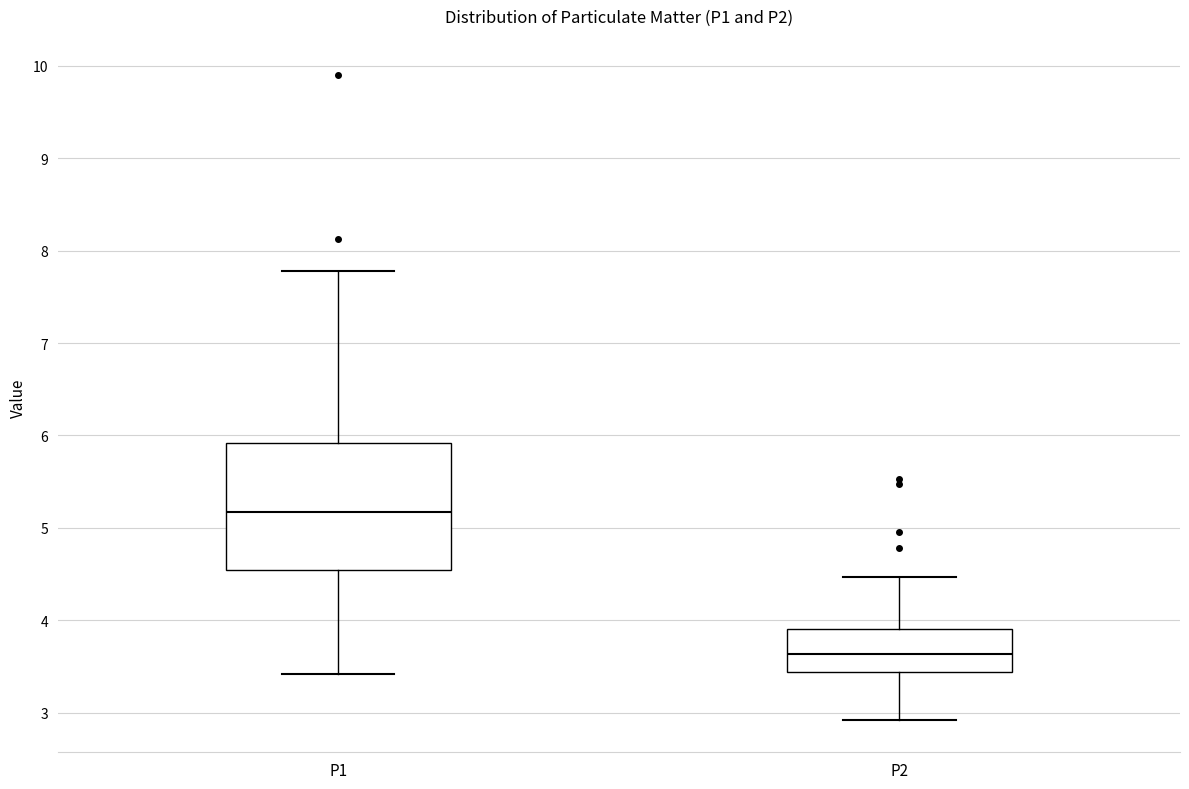

Which box has the lowest median line?

P2